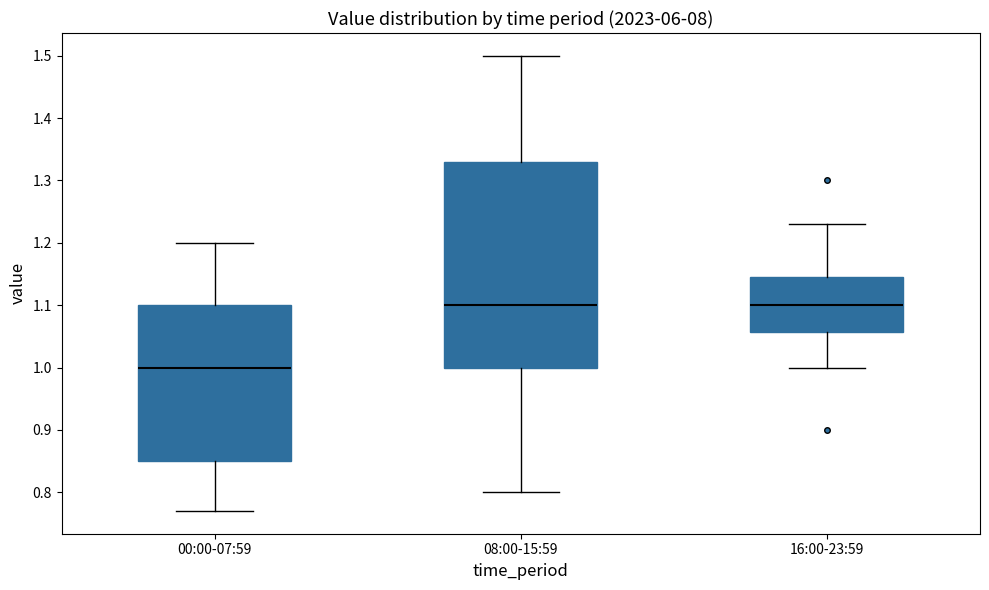

Reading left to right, transcribe this box plot: for each box, give where its median line is, the range the box spans, and where its two whiskers end, as read against the y-axis. The values are not printed on the chart, so give them approximately, as read against the axis.

00:00-07:59: median 1.00, box 0.85 to 1.10, whiskers 0.77 to 1.20
08:00-15:59: median 1.10, box 1.00 to 1.33, whiskers 0.80 to 1.50
16:00-23:59: median 1.10, box 1.06 to 1.15, whiskers 1.00 to 1.23